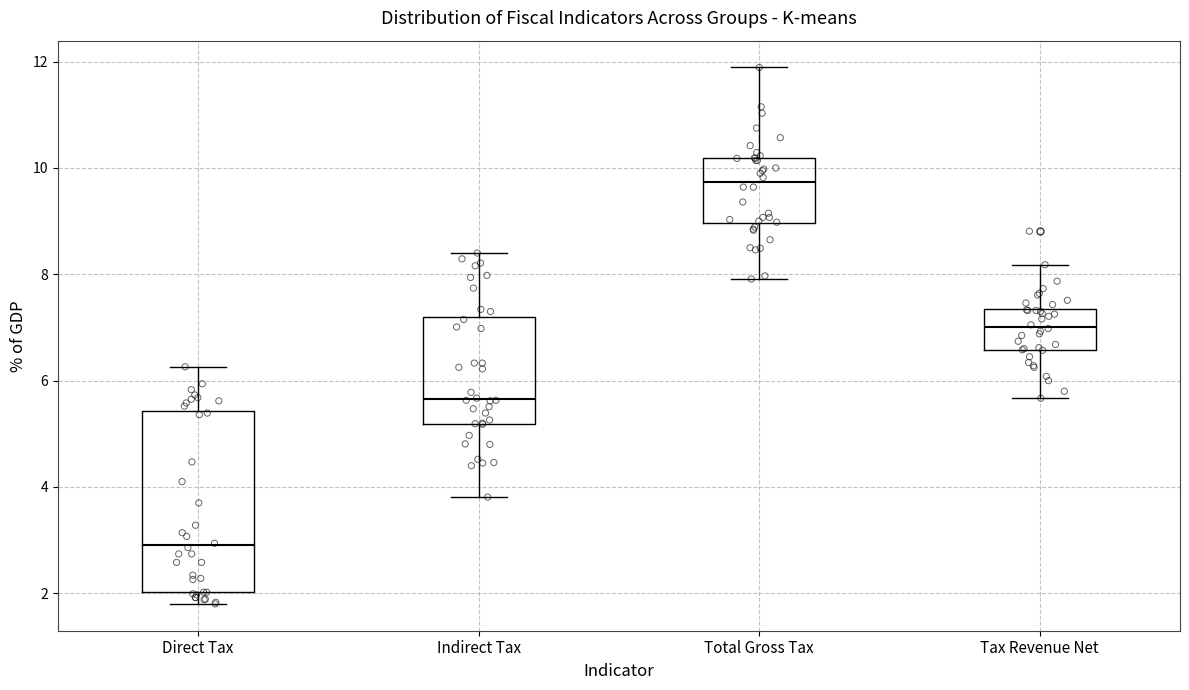

Where does the median line of the box for Total Gross Tax sit on the y-axis? The values are not printed on the chart, so give them approximately, as read against the axis.

9.8